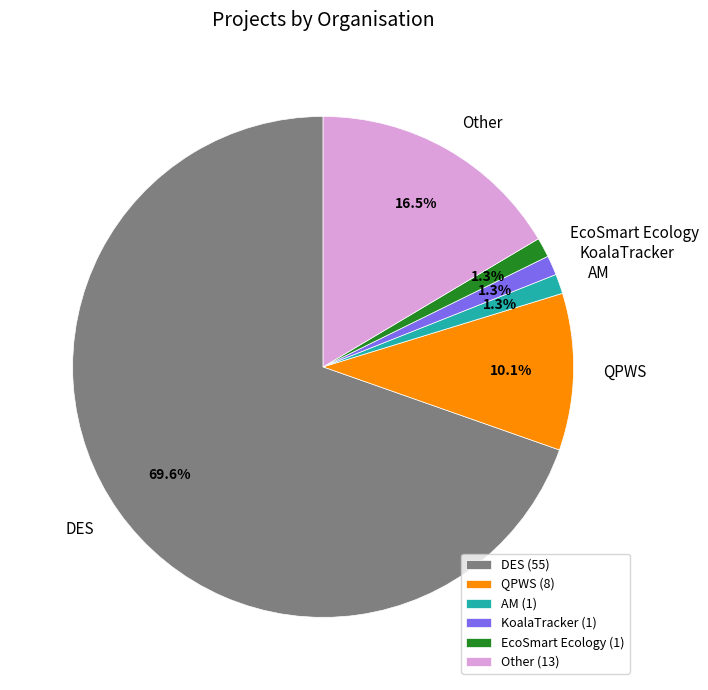

Which has a higher value, AM or DES?

DES